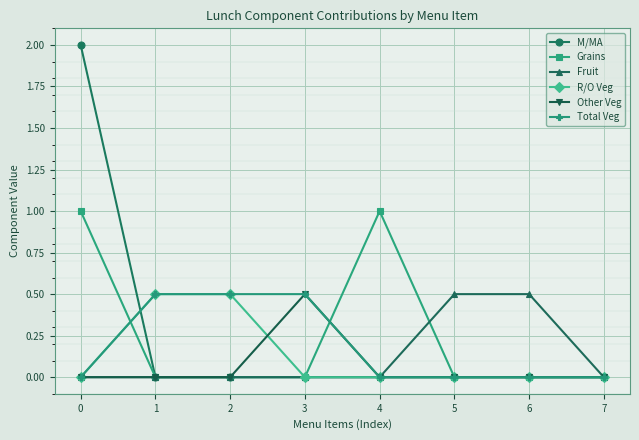

What is the total value across all series at 3?

1.0